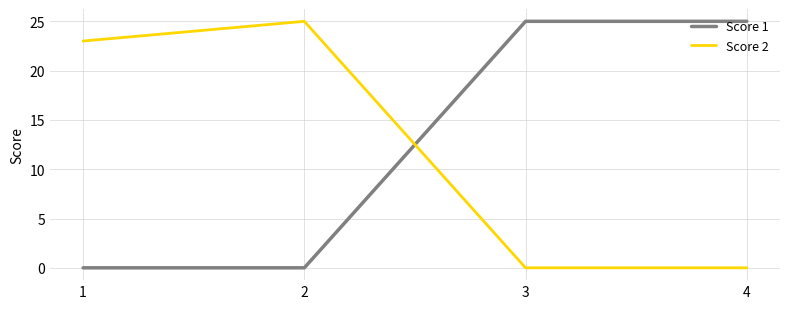

What are all the series names shown in the legend?

Score 1, Score 2